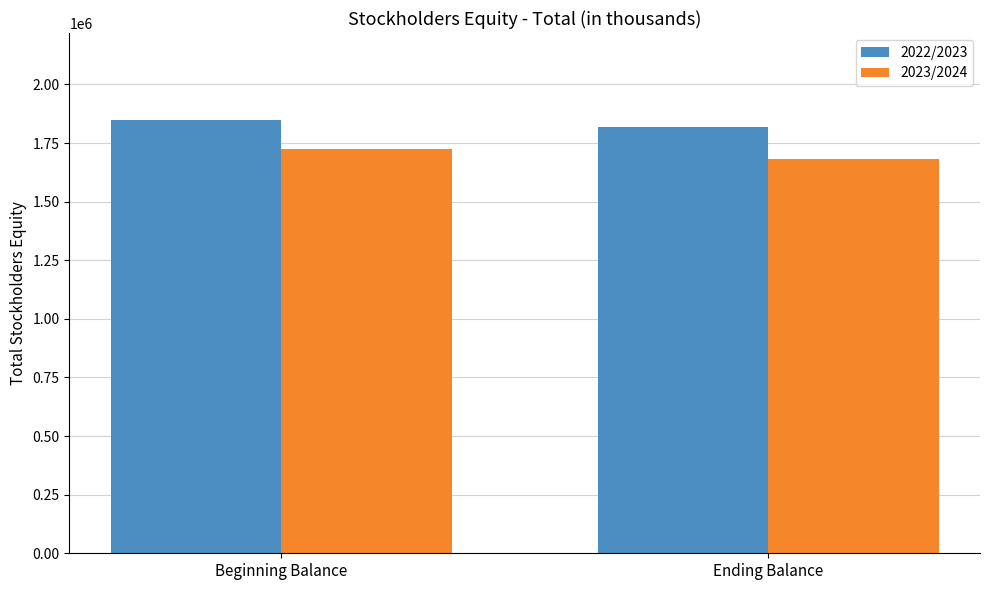

True or false: 2022/2023 has a value of 1849255 at Beginning Balance.

True